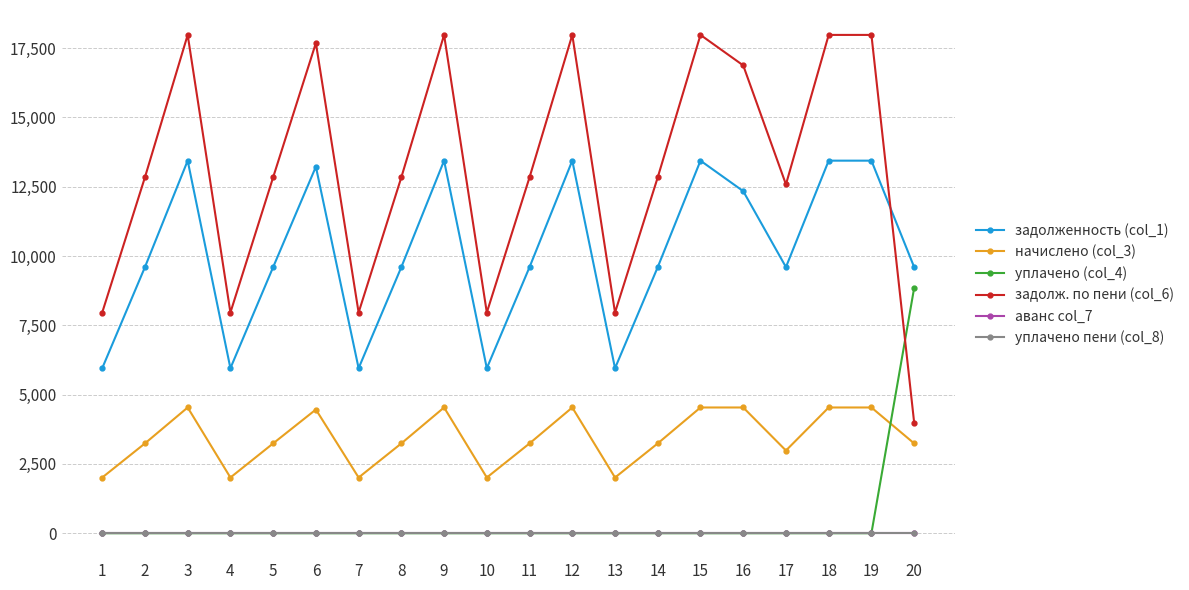

At 14, list the series in order from largest to smallest.

задолж. по пени (col_6), задолженность (col_1), начислено (col_3), уплачено (col_4), аванс col_7, уплачено пени (col_8)